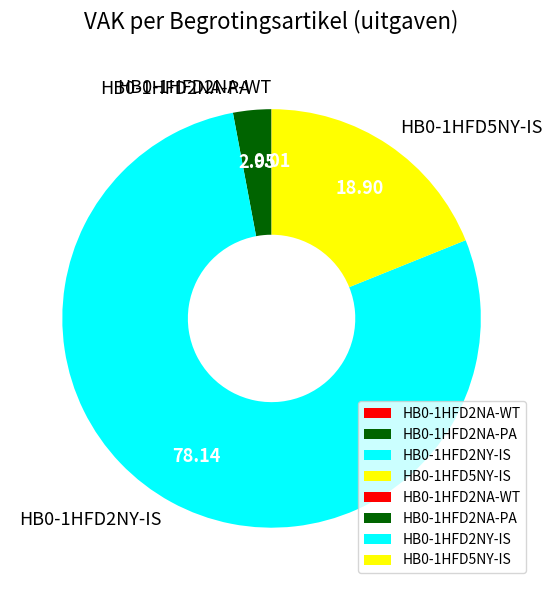

Is there any slice that represents more than half of the pie?

Yes